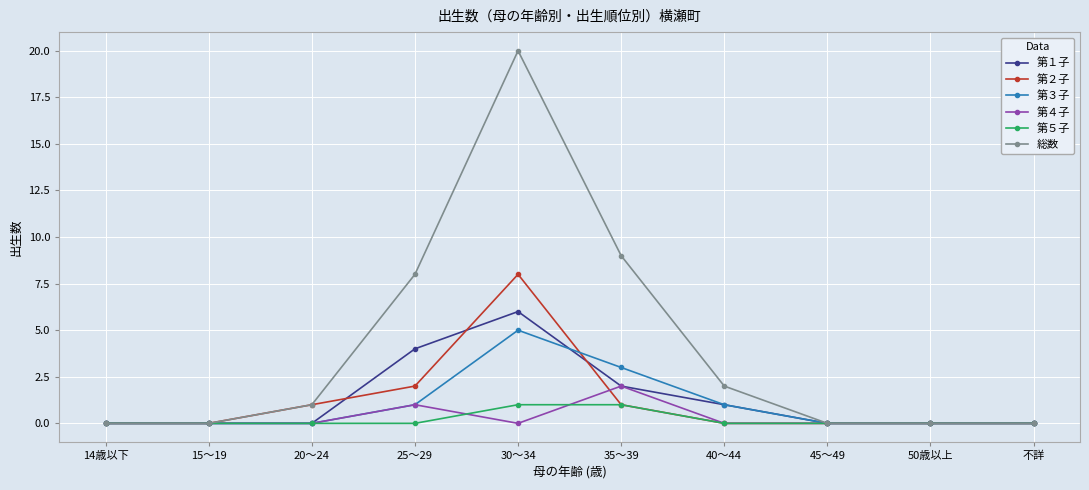

At which category does the chart reach its peak across all series?

30～34